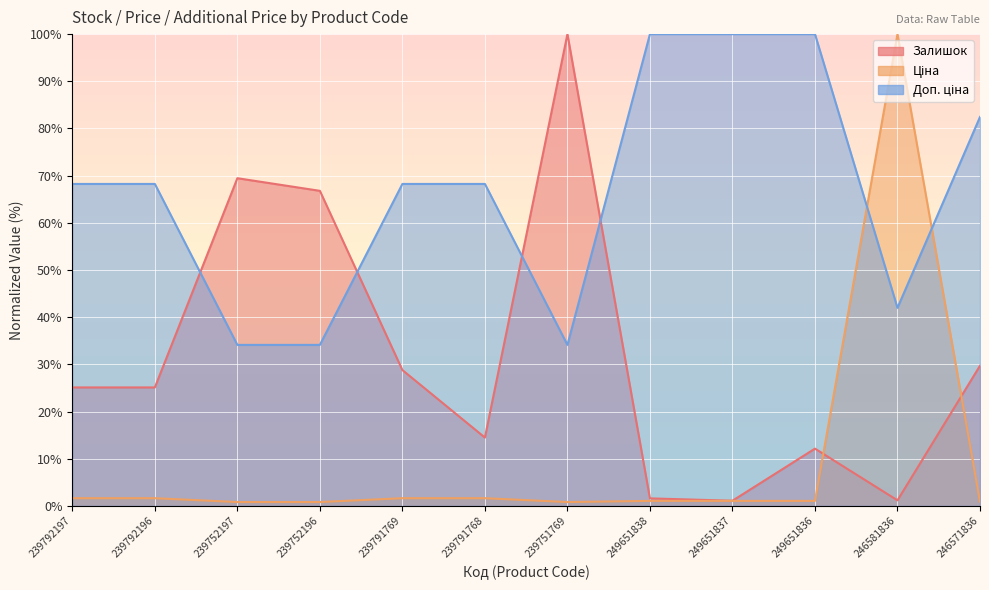

List the series in order of their peak value, highest first.

Залишок, Ціна, Доп. ціна